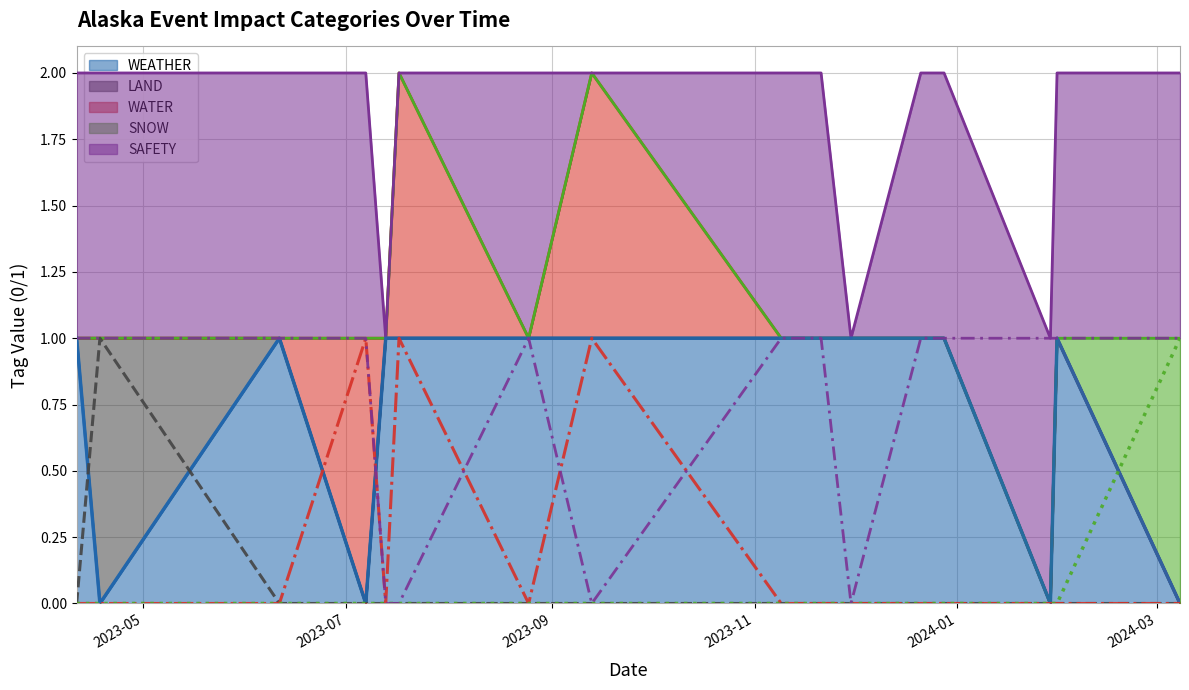

Which category has the lowest value across all series?

2023-07